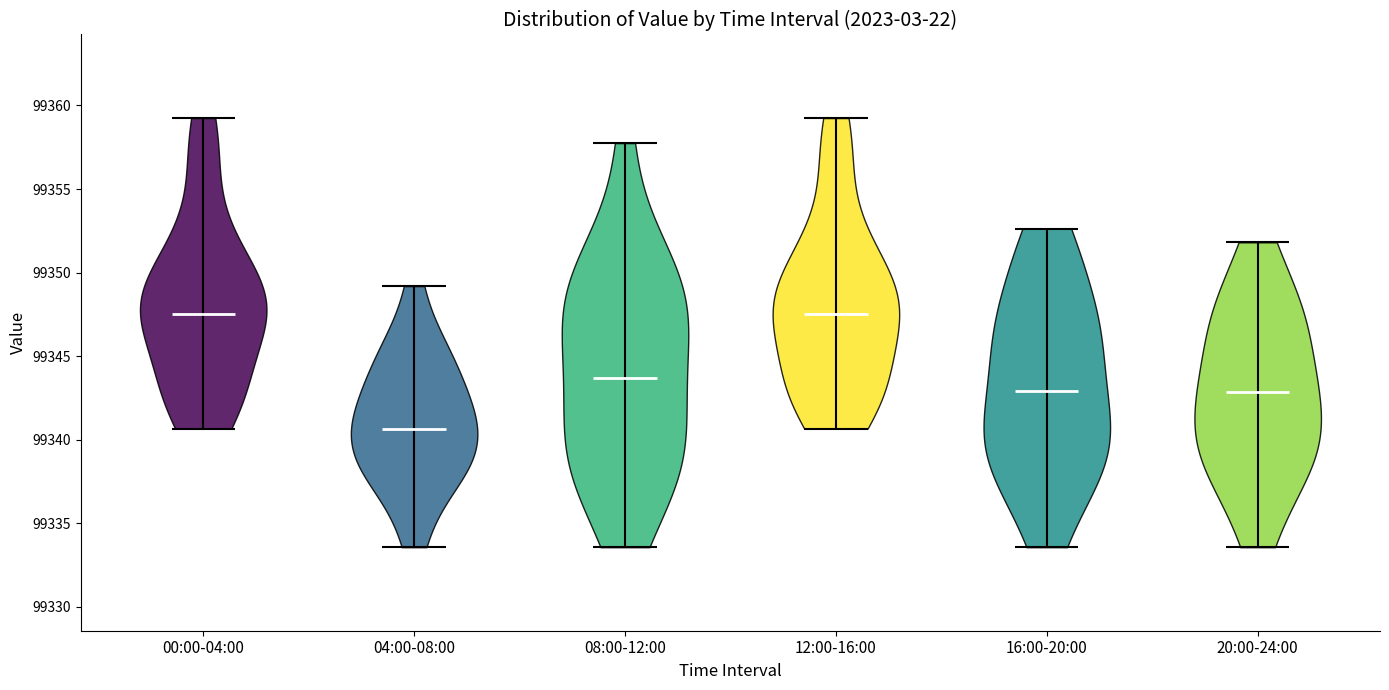

Reading left to right, read every violin against the y-axis: where its median line is, and the lowest and highest points it reaches. The values are not printed on the chart, so give them approximately, as read against the axis.

00:00-04:00: median line 99347.5, lowest point 99340.5, highest point 99359.5
04:00-08:00: median line 99340.5, lowest point 99333.5, highest point 99349.0
08:00-12:00: median line 99343.5, lowest point 99333.5, highest point 99358.0
12:00-16:00: median line 99347.5, lowest point 99340.5, highest point 99359.5
16:00-20:00: median line 99343.0, lowest point 99333.5, highest point 99352.5
20:00-24:00: median line 99343.0, lowest point 99333.5, highest point 99352.0